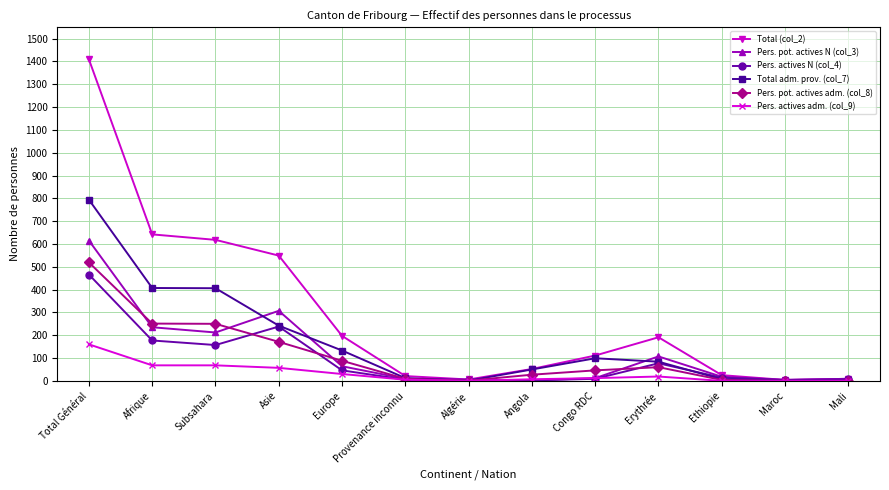

Is it true that Pers. pot. actives adm. (col_8) equals 410 at Subsahara?

False